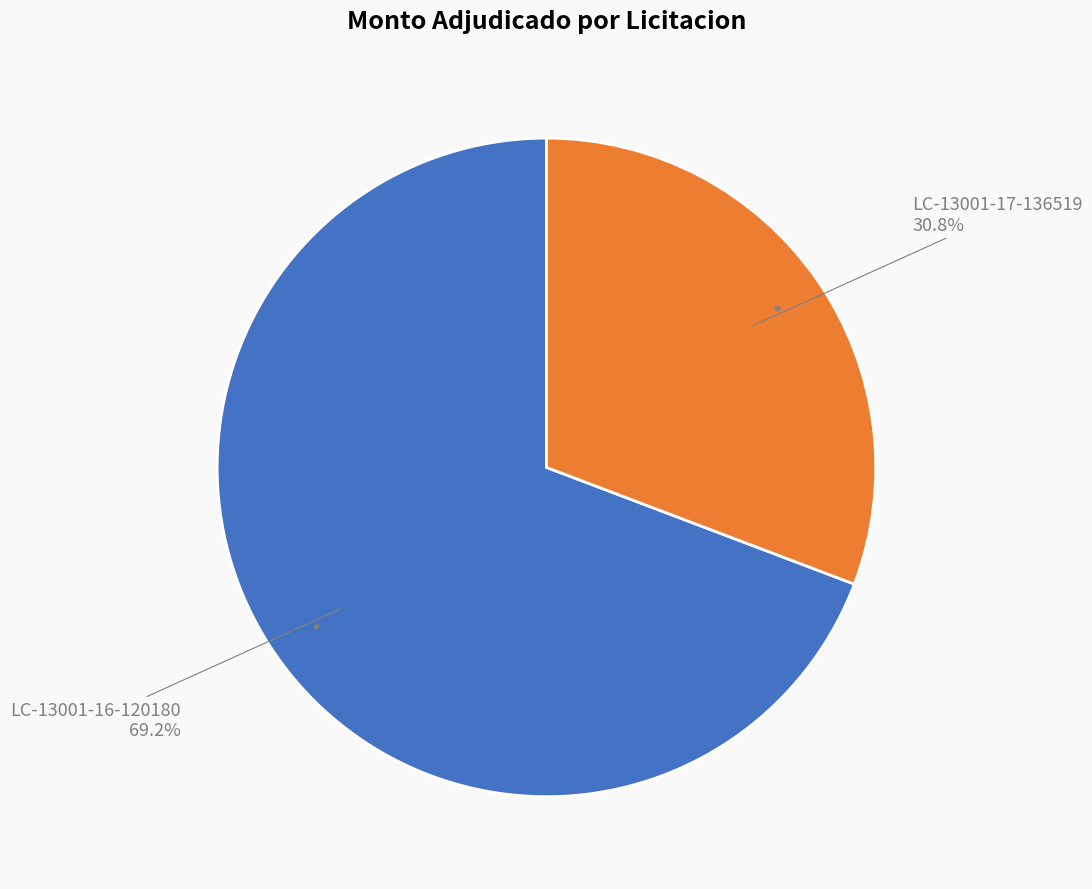

Is there a majority slice in this chart?

Yes